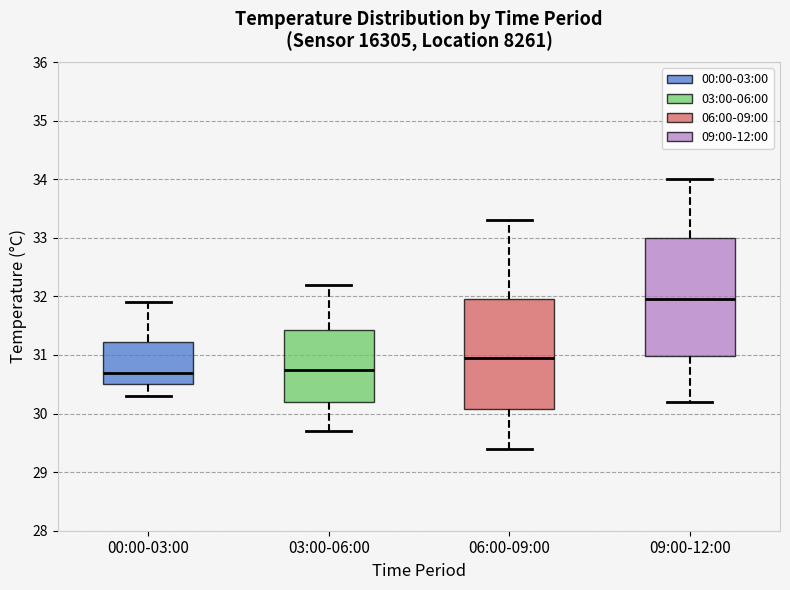

Reading left to right, transcribe this box plot: for each box, give where its median line is, the range the box spans, and where its two whiskers end, as read against the y-axis. The values are not printed on the chart, so give them approximately, as read against the axis.

00:00-03:00: median 30.7, box 30.5 to 31.2, whiskers 30.3 to 31.9
03:00-06:00: median 30.8, box 30.2 to 31.4, whiskers 29.7 to 32.2
06:00-09:00: median 31.0, box 30.1 to 32.0, whiskers 29.4 to 33.3
09:00-12:00: median 32.0, box 31.0 to 33.0, whiskers 30.2 to 34.0